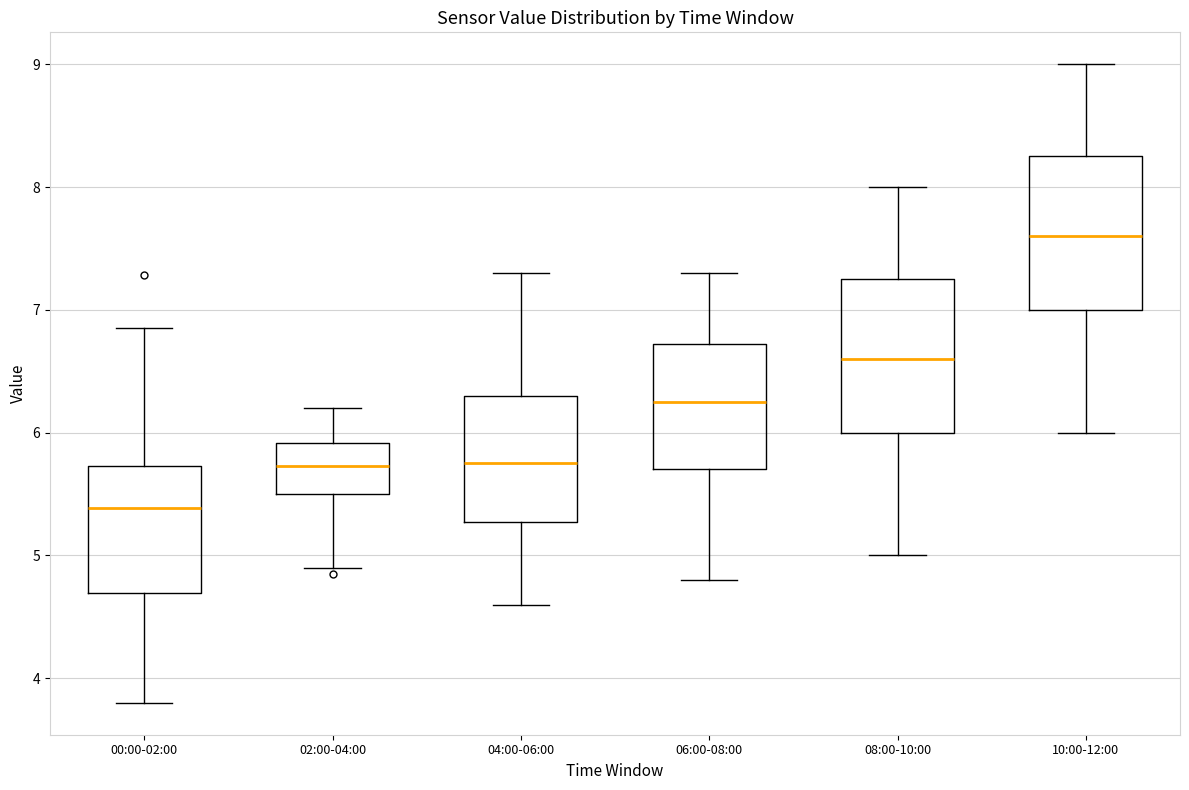

Reading left to right, transcribe this box plot: for each box, give where its median line is, the range the box spans, and where its two whiskers end, as read against the y-axis. The values are not printed on the chart, so give them approximately, as read against the axis.

00:00-02:00: median 5.4, box 4.7 to 5.7, whiskers 3.8 to 6.9
02:00-04:00: median 5.7, box 5.5 to 5.9, whiskers 4.9 to 6.2
04:00-06:00: median 5.8, box 5.3 to 6.3, whiskers 4.6 to 7.3
06:00-08:00: median 6.3, box 5.7 to 6.7, whiskers 4.8 to 7.3
08:00-10:00: median 6.6, box 6.0 to 7.3, whiskers 5.0 to 8.0
10:00-12:00: median 7.6, box 7.0 to 8.3, whiskers 6.0 to 9.0